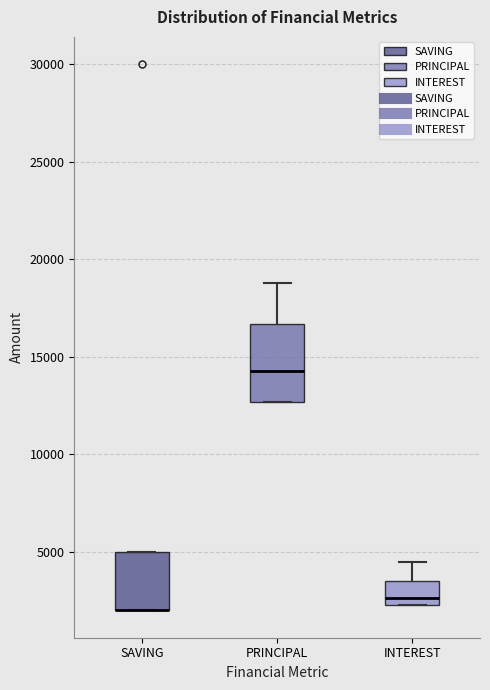

Comparing the boxes themselves (not the whiskers), which one is the tallest?

PRINCIPAL